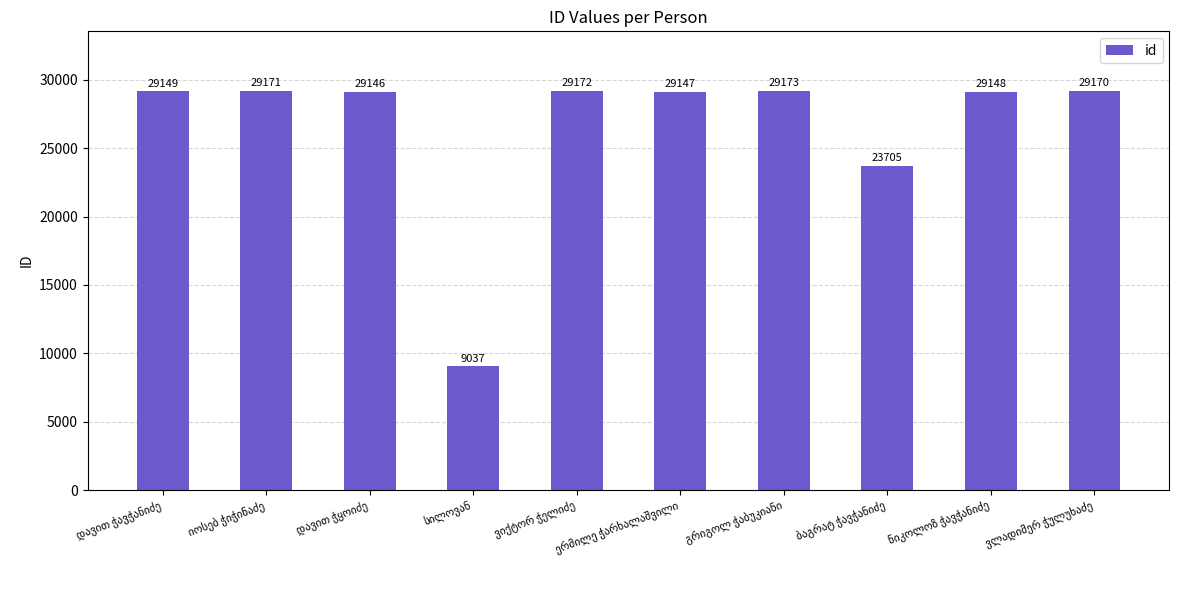

What is the difference between the second highest and minimum values?

20135